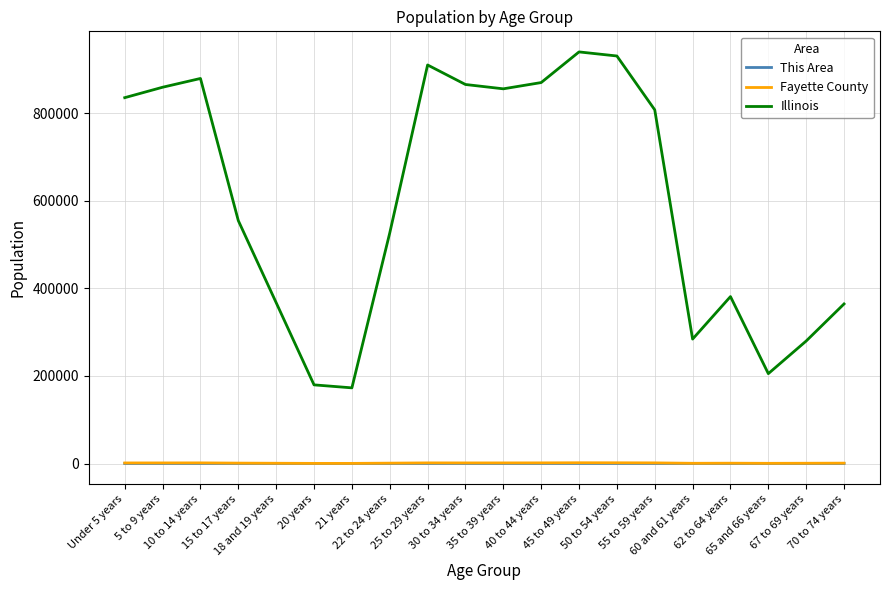

Which series has the widest spread of values?

Illinois